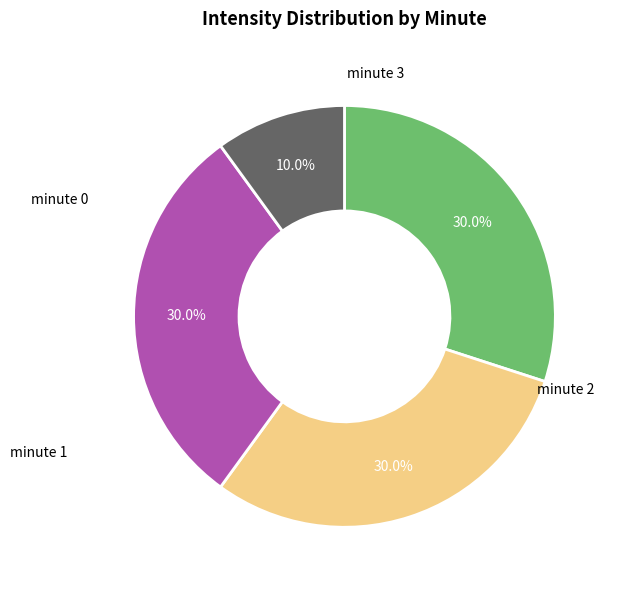

Does any single category account for the majority?

No